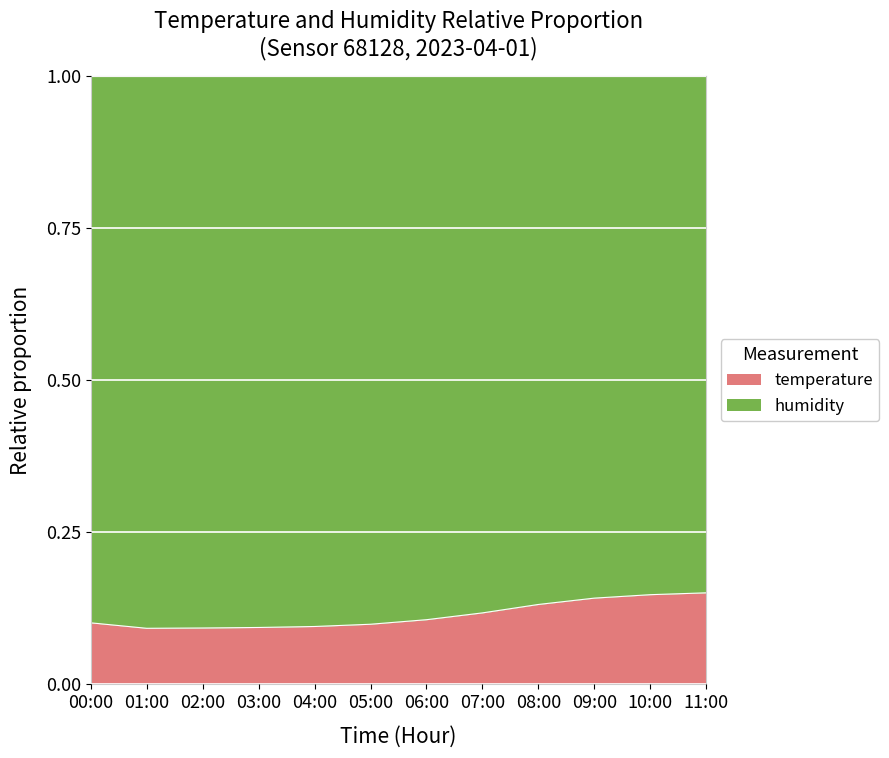

Rank the categories by value from highest to lowest.

11:00, 10:00, 09:00, 08:00, 07:00, 06:00, 00:00, 05:00, 04:00, 03:00, 02:00, 01:00